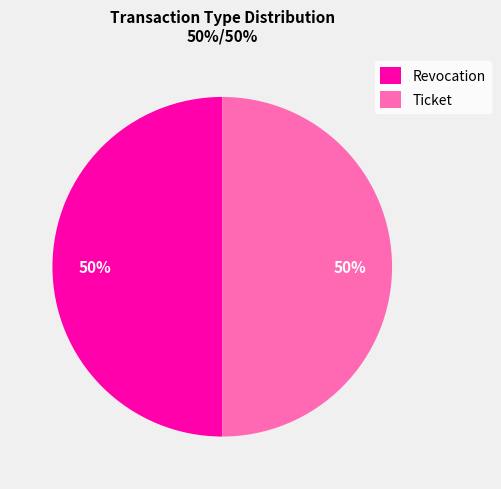

To the nearest percent, what is the combined percentage of Ticket and Revocation?

100%